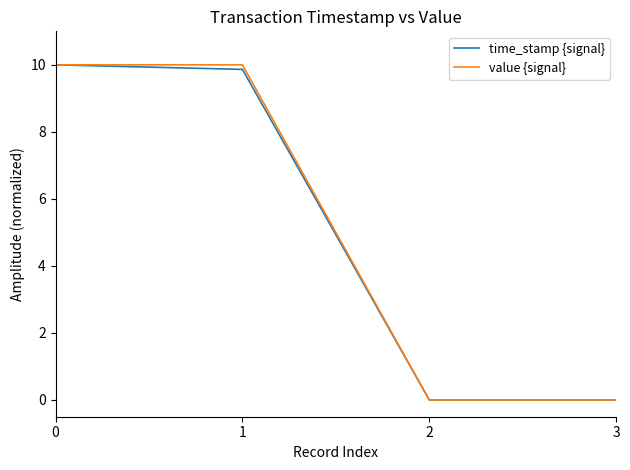

Which series changed the most between 0 and 2?

value {signal}